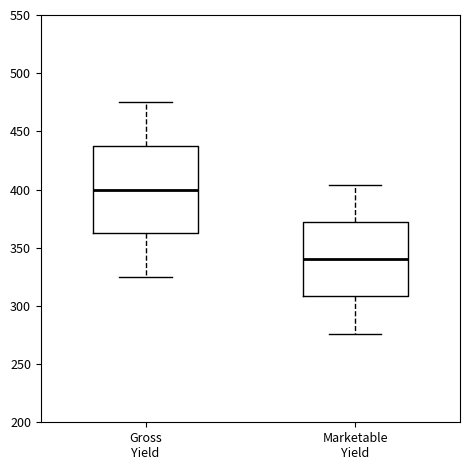

Comparing the boxes themselves (not the whiskers), which one is the tallest?

Gross Yield